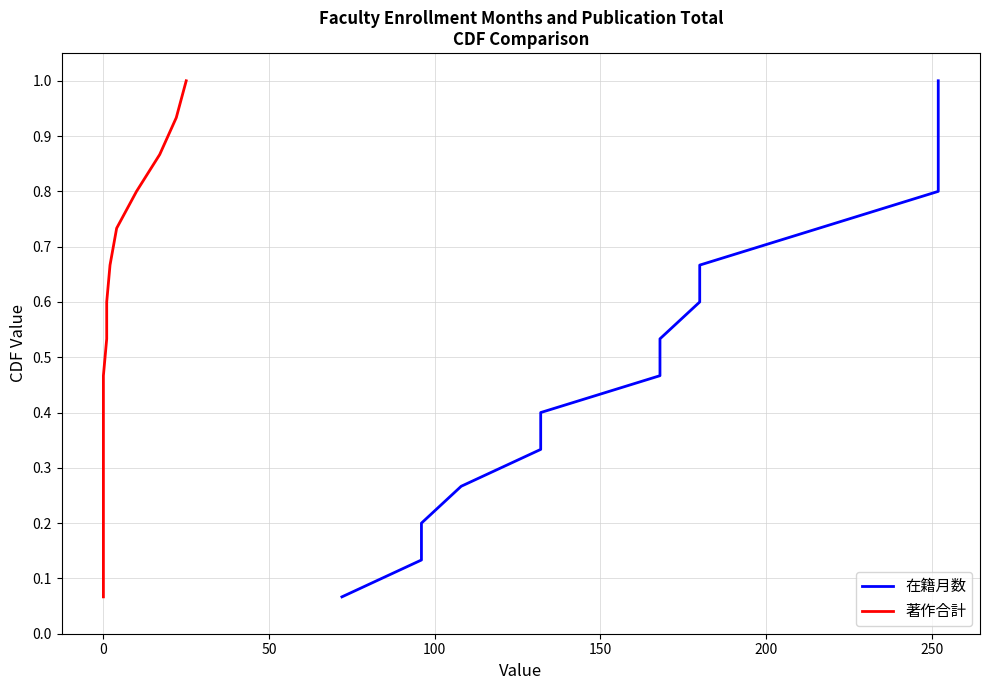

Count the number of categories in the chart.

15